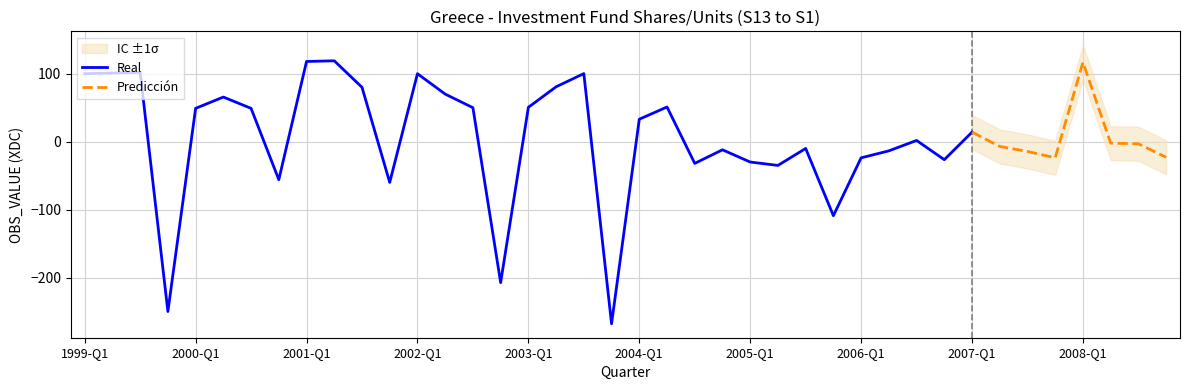

The chart shows a value of -12.0 at 2004-Q4. True or false?

True